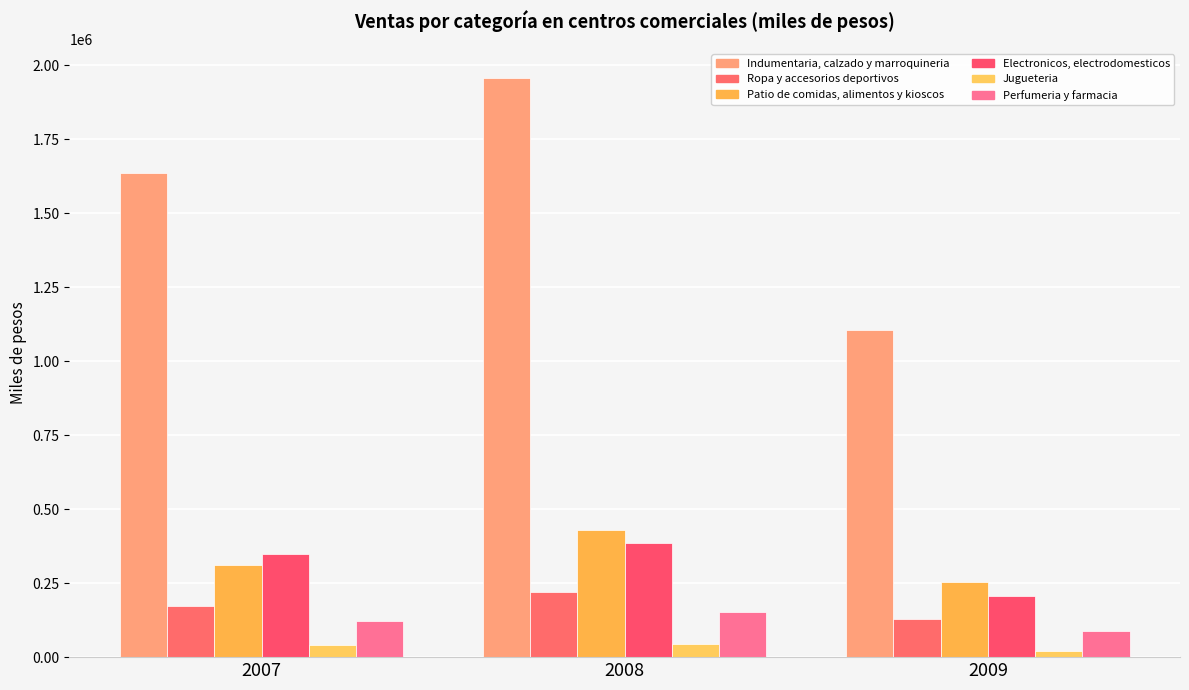

What value does the Electronicos, electrodomesticos series have at 2008?

385595